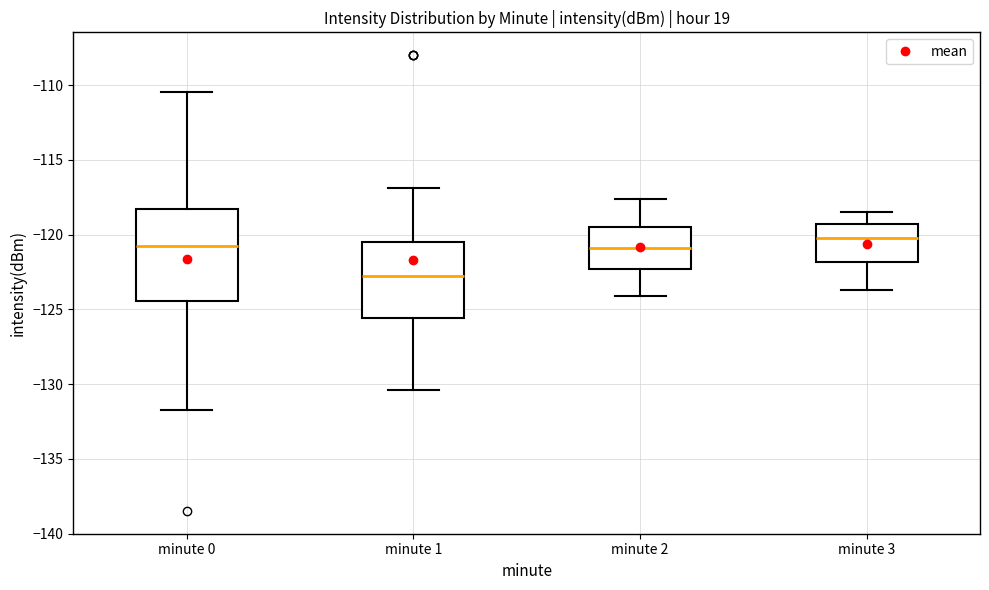

Reading left to right, read every box against the y-axis: the position of its median line, the range the box covers, and the ends of its whiskers. The values are not printed on the chart, so give them approximately, as read against the axis.

minute 0: median -121.0, box -124.5 to -118.5, whiskers -131.5 to -110.5
minute 1: median -123.0, box -125.5 to -120.5, whiskers -130.5 to -117.0
minute 2: median -121.0, box -122.5 to -119.5, whiskers -124.0 to -117.5
minute 3: median -120.0, box -122.0 to -119.5, whiskers -123.5 to -118.5